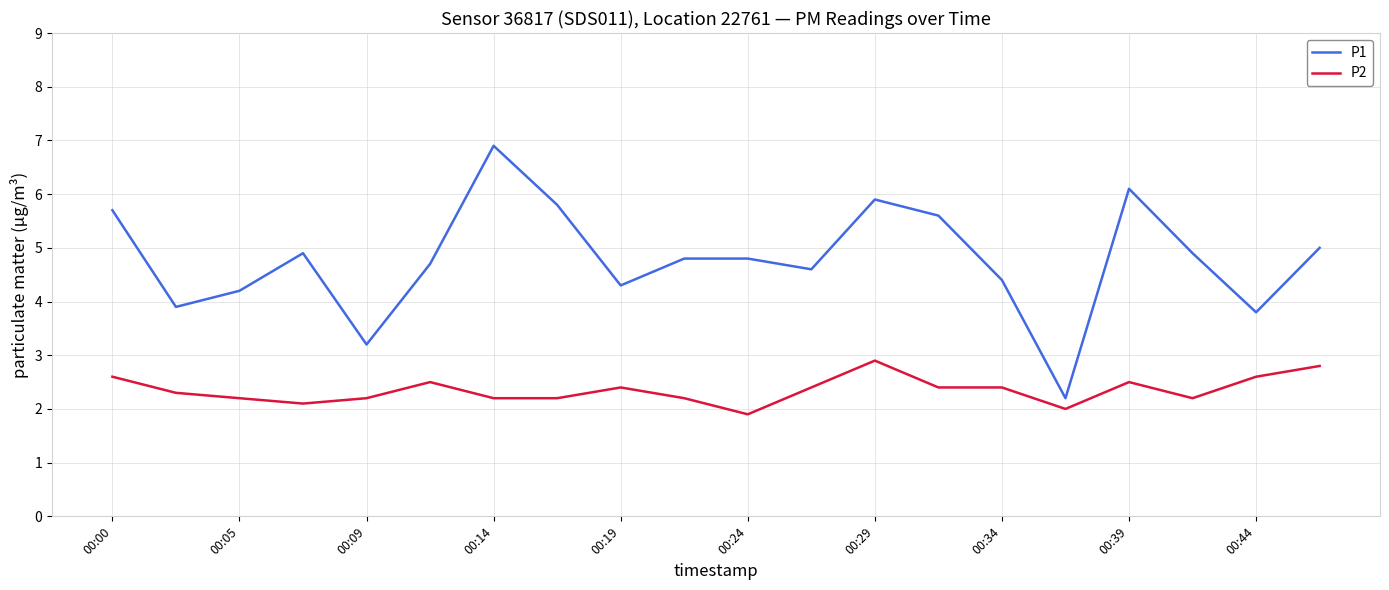

Which series has the largest total across all categories?

P1